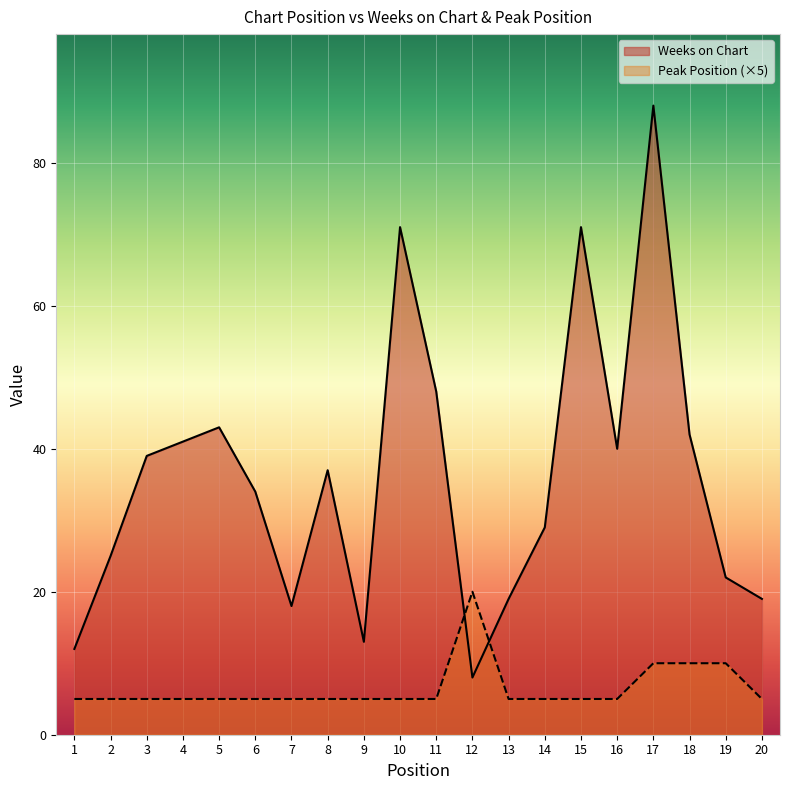

True or false: Weeks on Chart has more than 2 points higher than both neighbors.

True